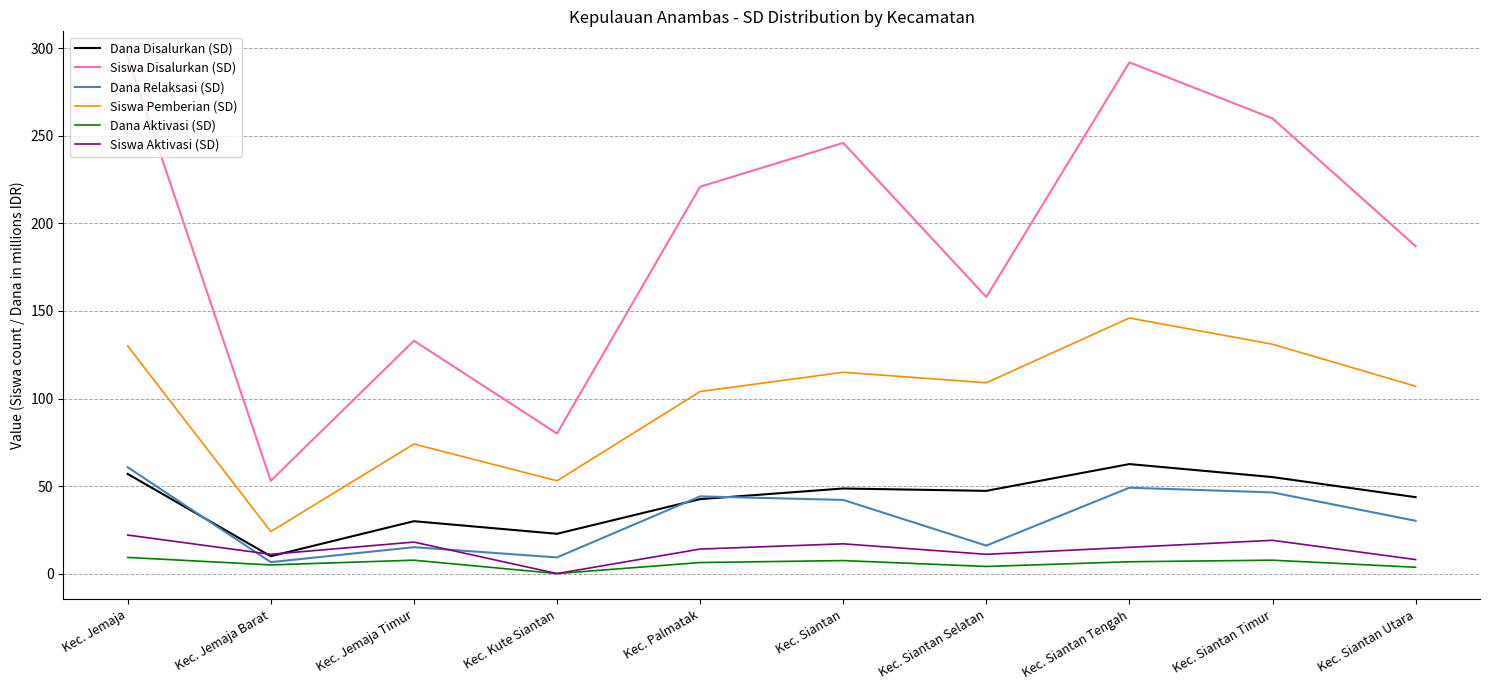

What is the total value across all series at Kec. Jemaja?

573.9